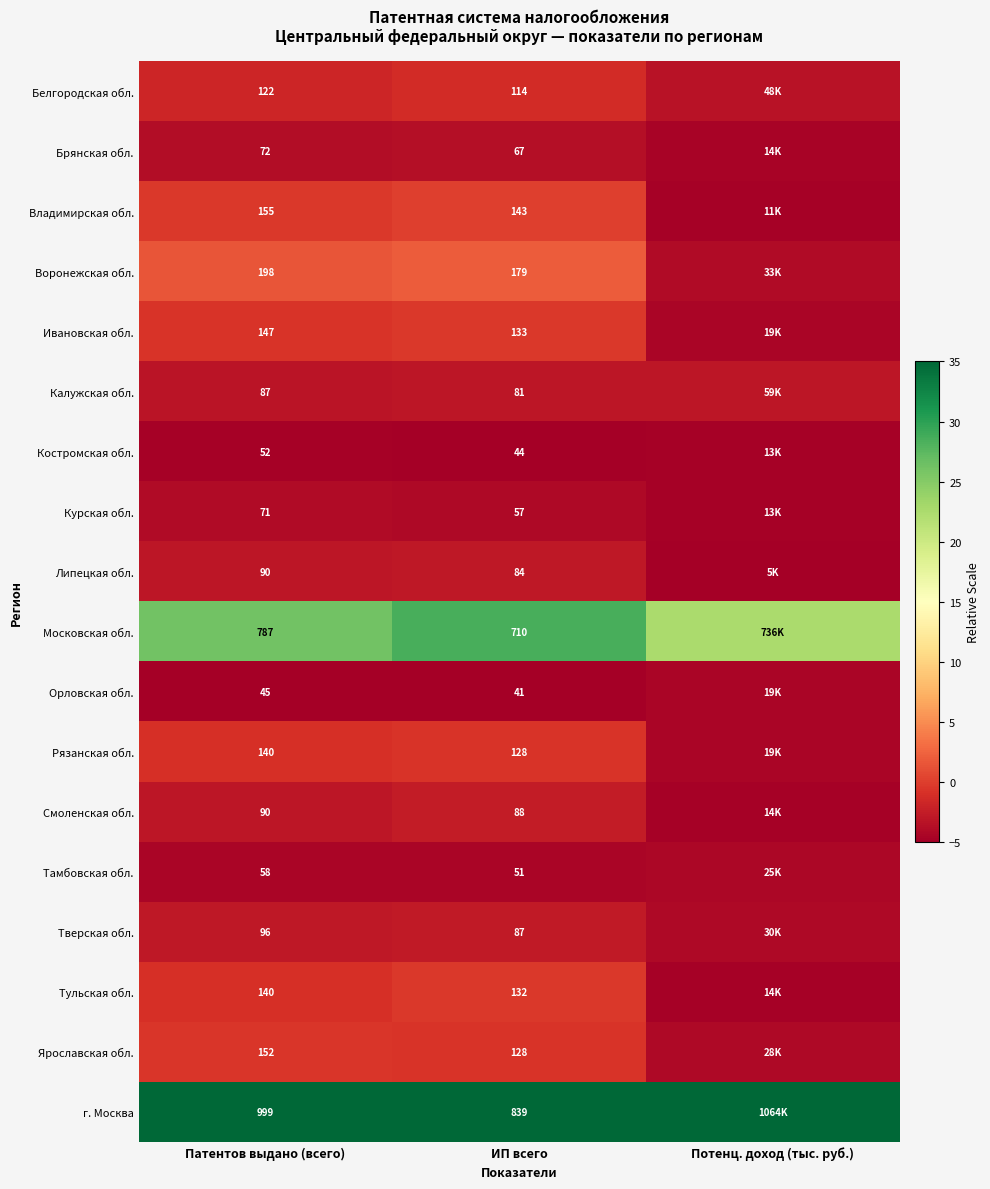

Which series changed the most between Патентов выдано (всего) and ИП всего?

г. Москва